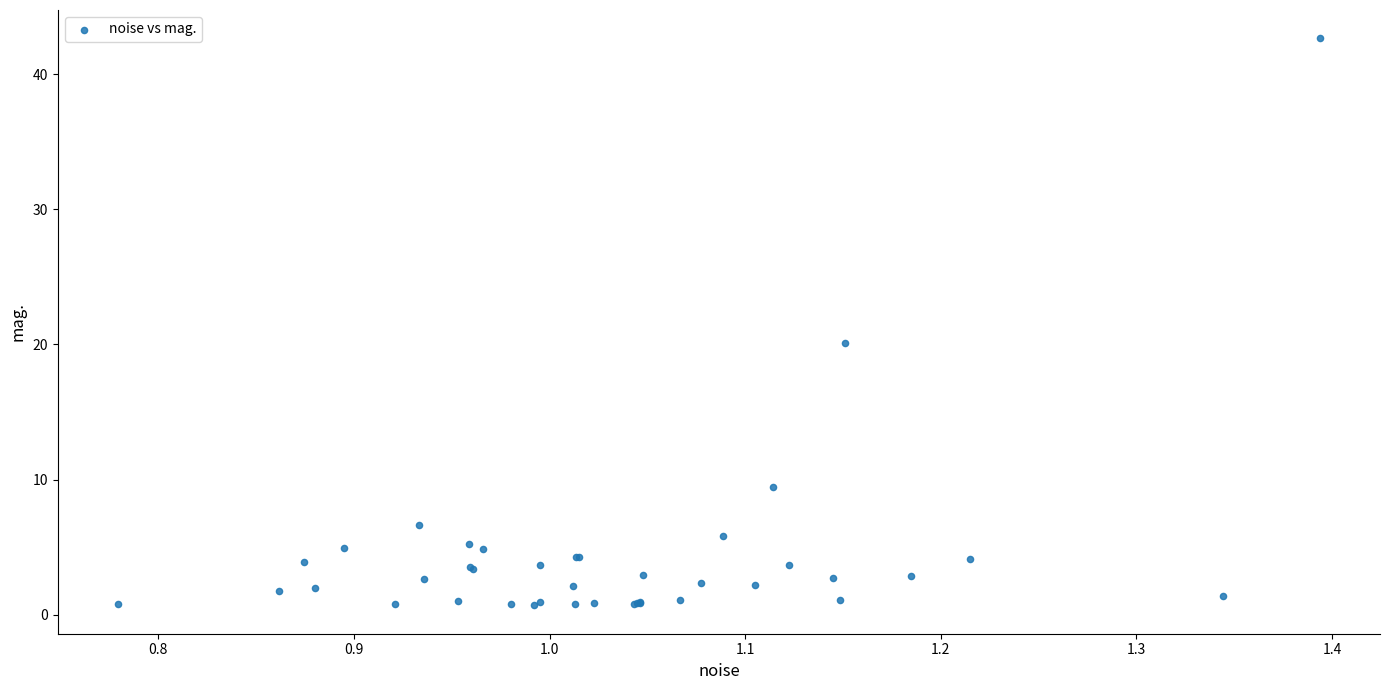

What Y value in the scatter plot is closest to 21?

20.1